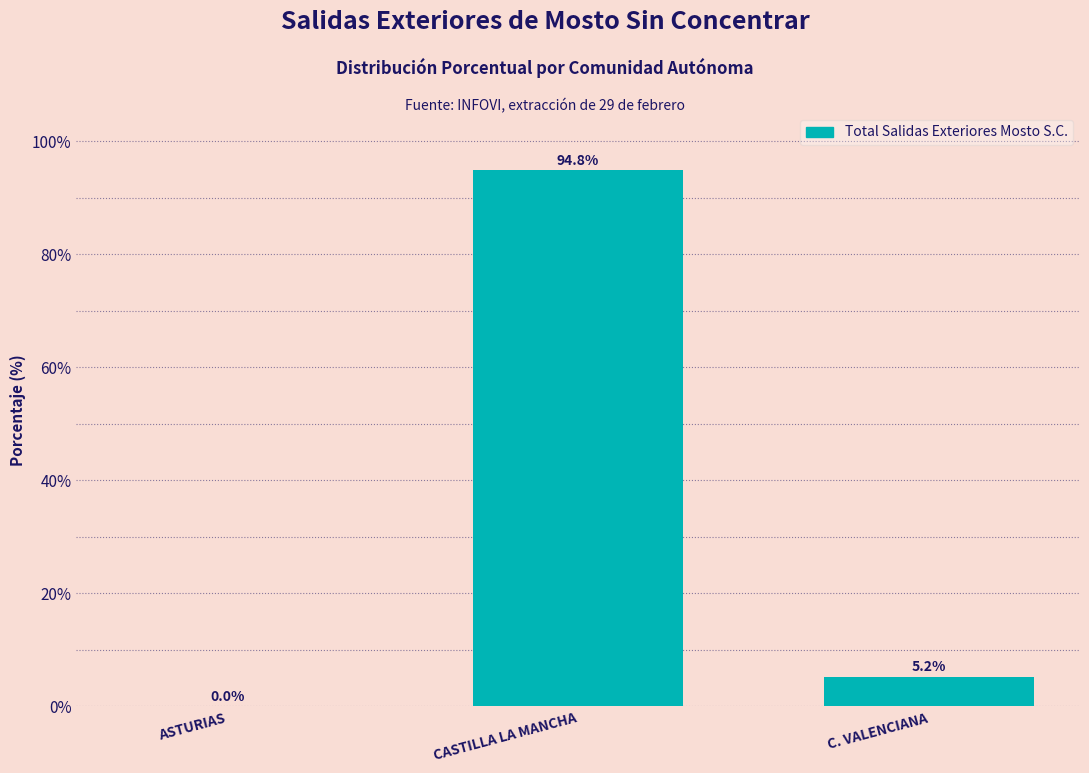

What is the change in value from ASTURIAS to CASTILLA LA MANCHA?

+94.8